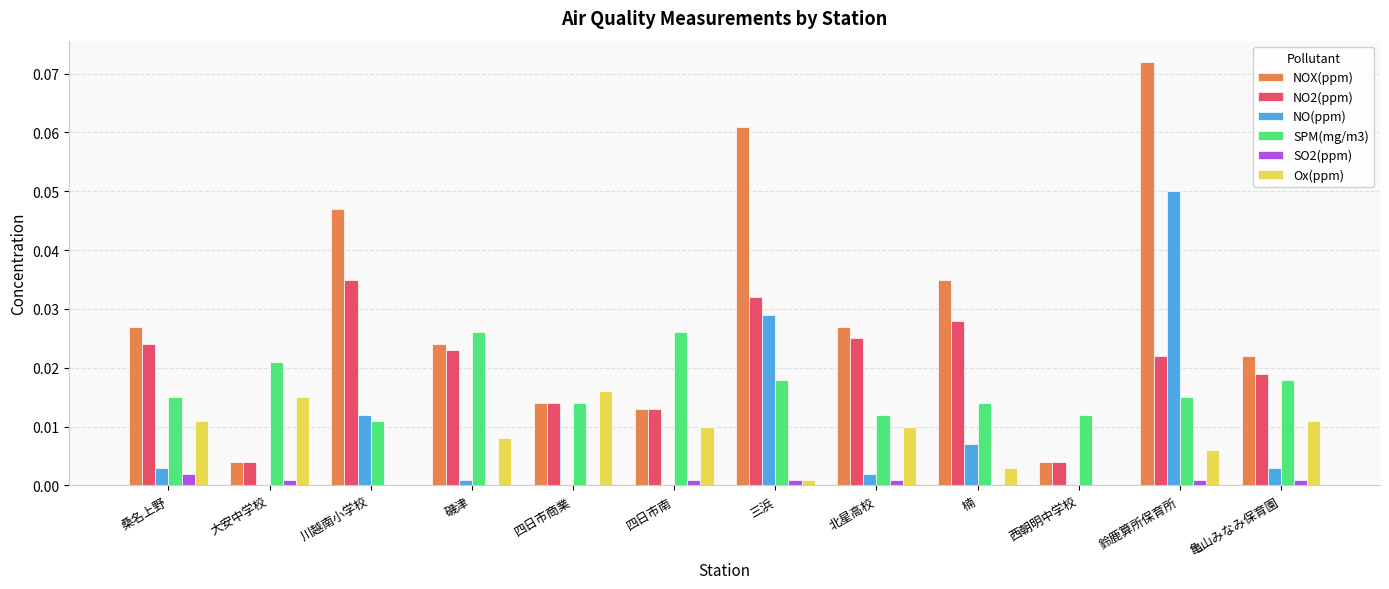

At which label does NOX(ppm) reach its peak?

鈴鹿算所保育所